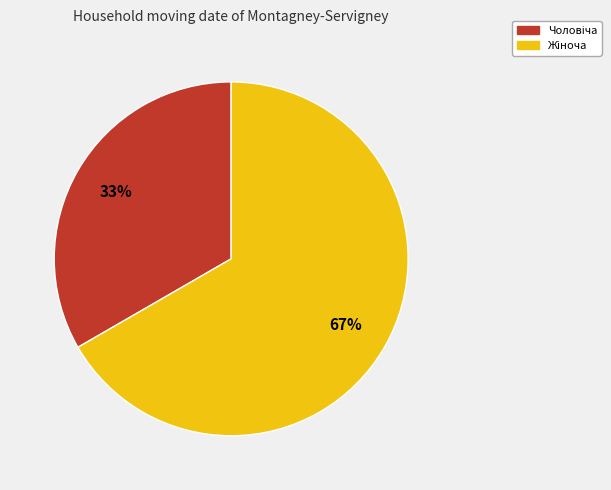

To the nearest percent, what is the average slice percentage?

50%